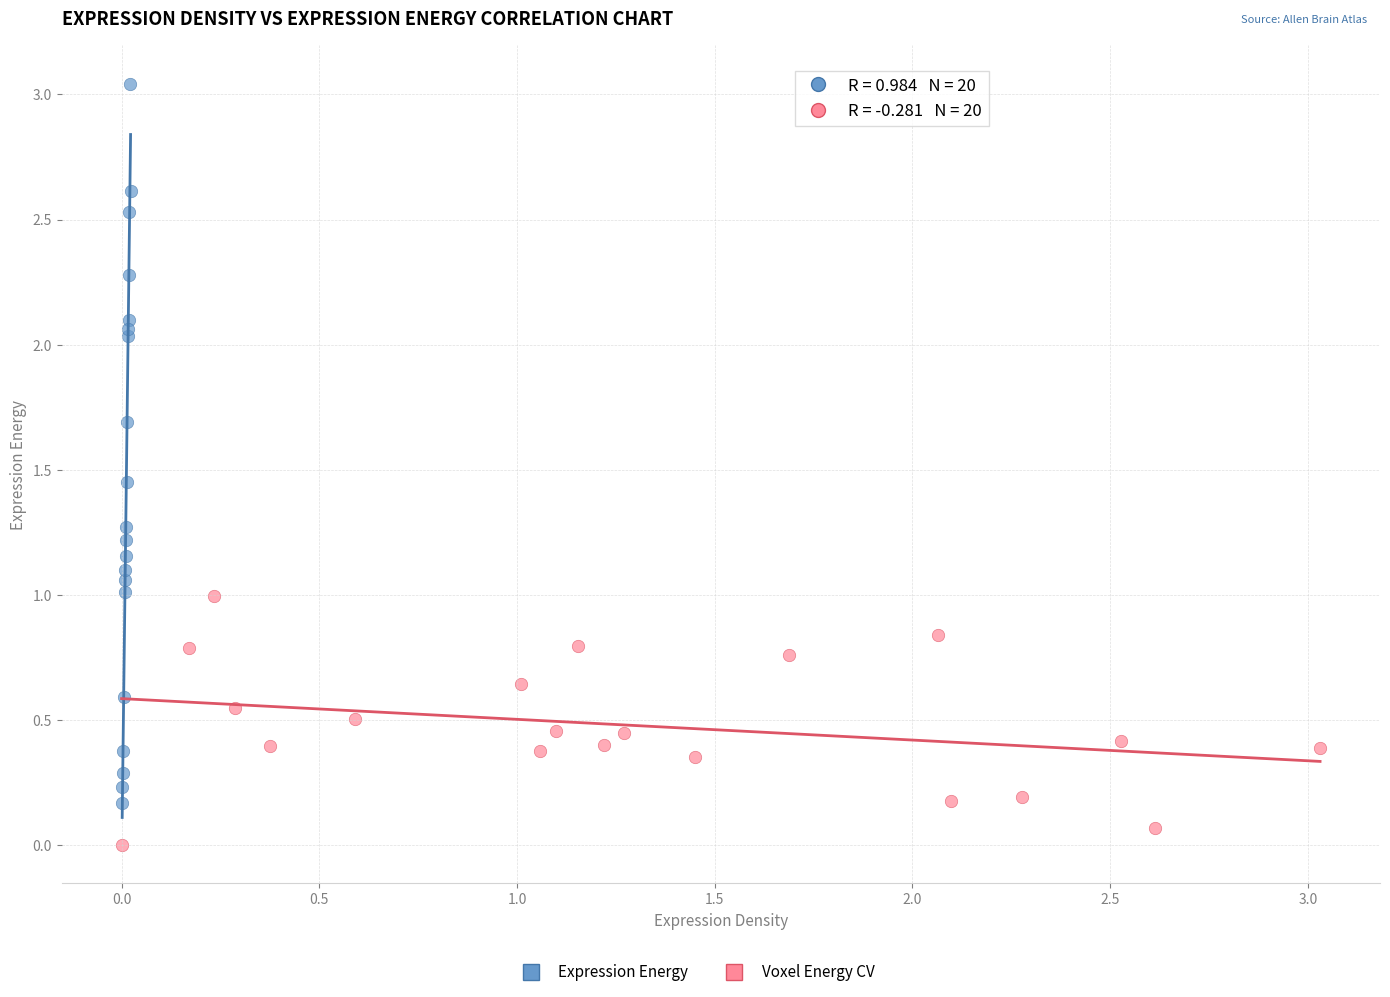

Which series contains the highest Y value?

Expression Energy